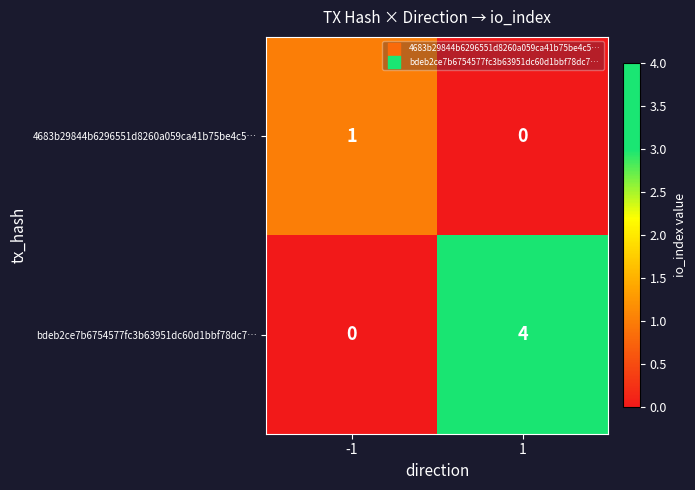

What is the sum of all bdeb2ce7b6754577fc3b63951dc60d1bbf78dc7… values?

4